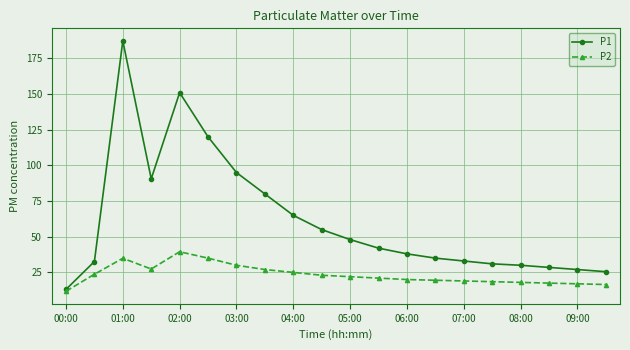

What is the sum of all P2 values?

466.2